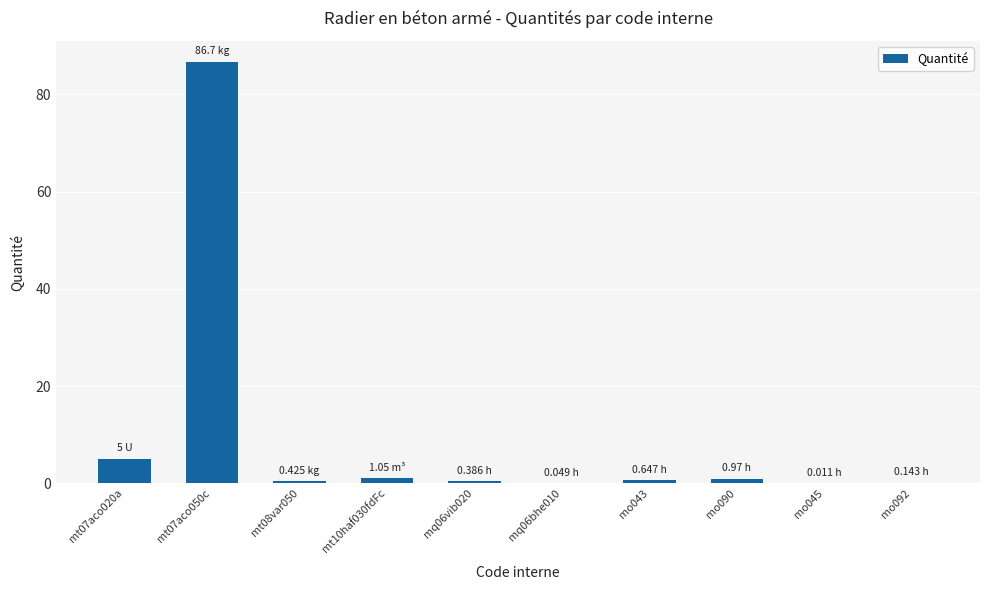

What is the change in value from mt07aco020a to mt07aco050c?

+81.7